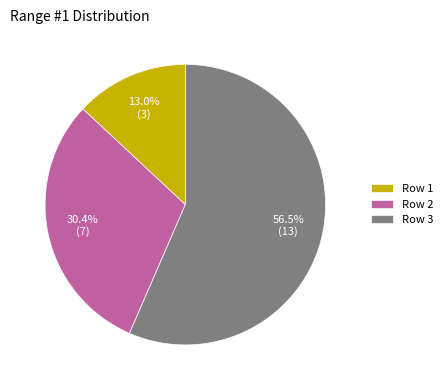

To the nearest percent, what portion does Row 2 represent?

30%